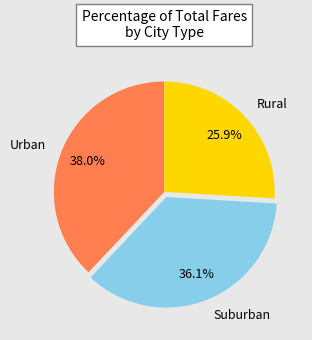

What is the total percentage of Urban and Rural?

63.9%